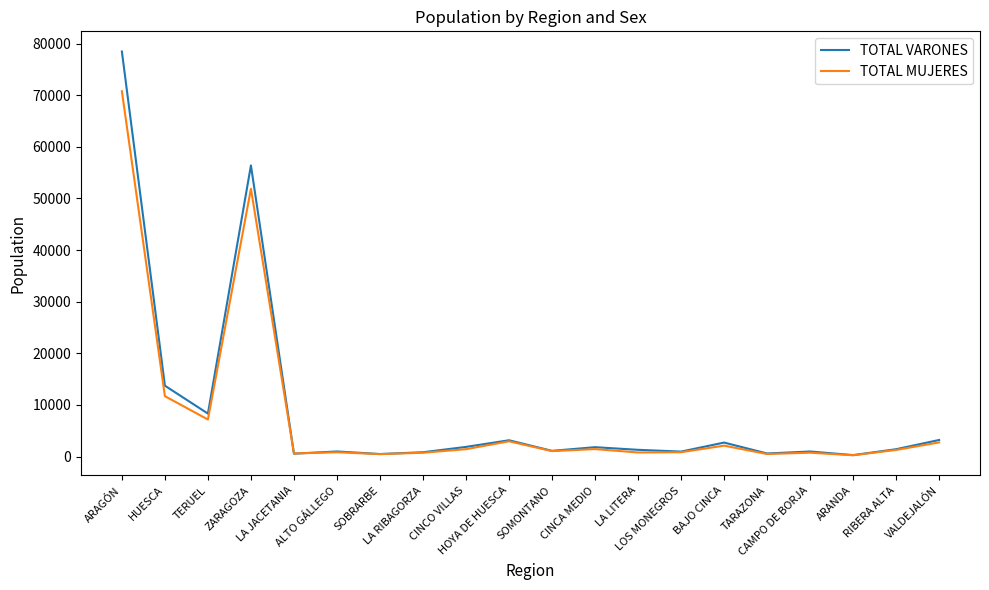

Where is the first local maximum for TOTAL MUJERES?

ZARAGOZA